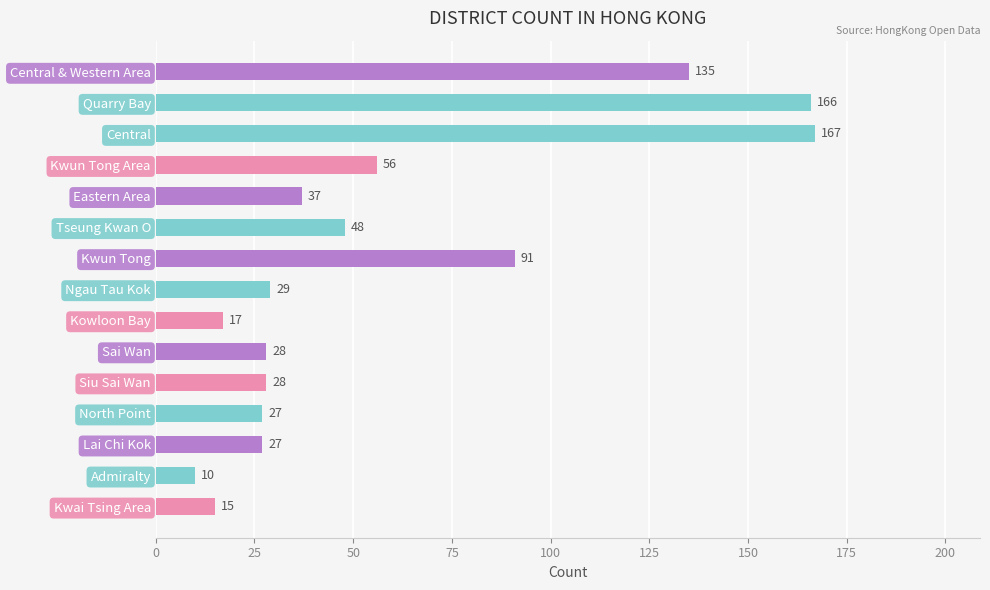

How many bars are there in total?

15